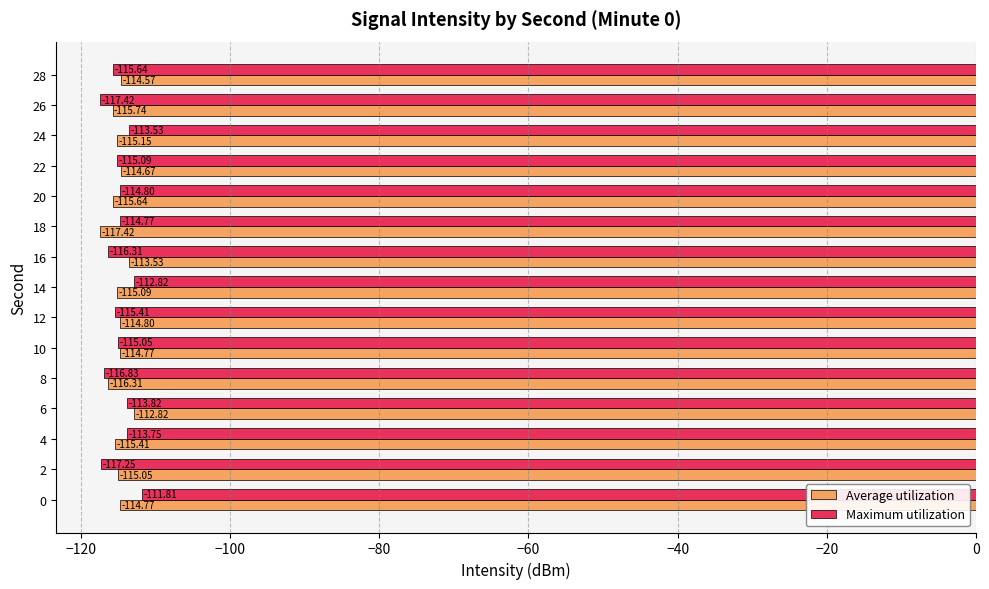

Which series changed the most between 0 and 28?

Maximum utilization